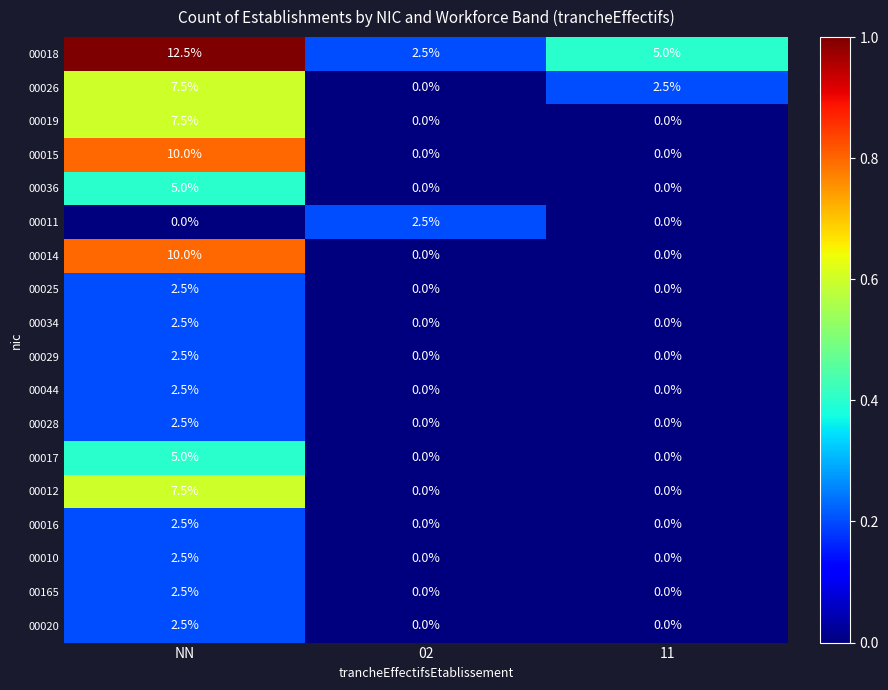

Count the number of data series in this chart.

18